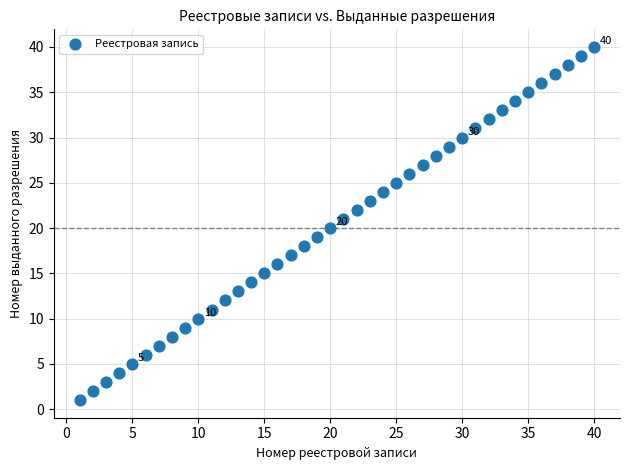

What is the range of X values (max minus min)?

39